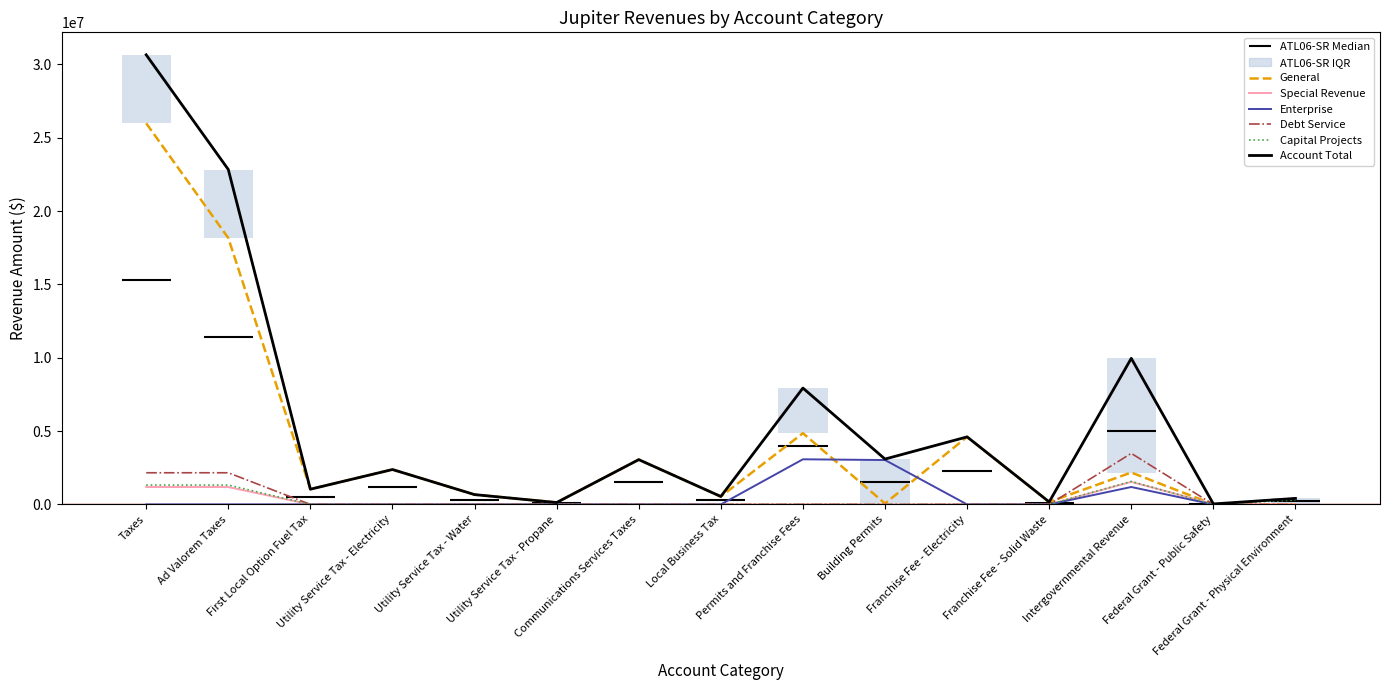

Is the value of Enterprise at Federal Grant - Public Safety greater than the value of Debt Service at Communications Services Taxes?

No